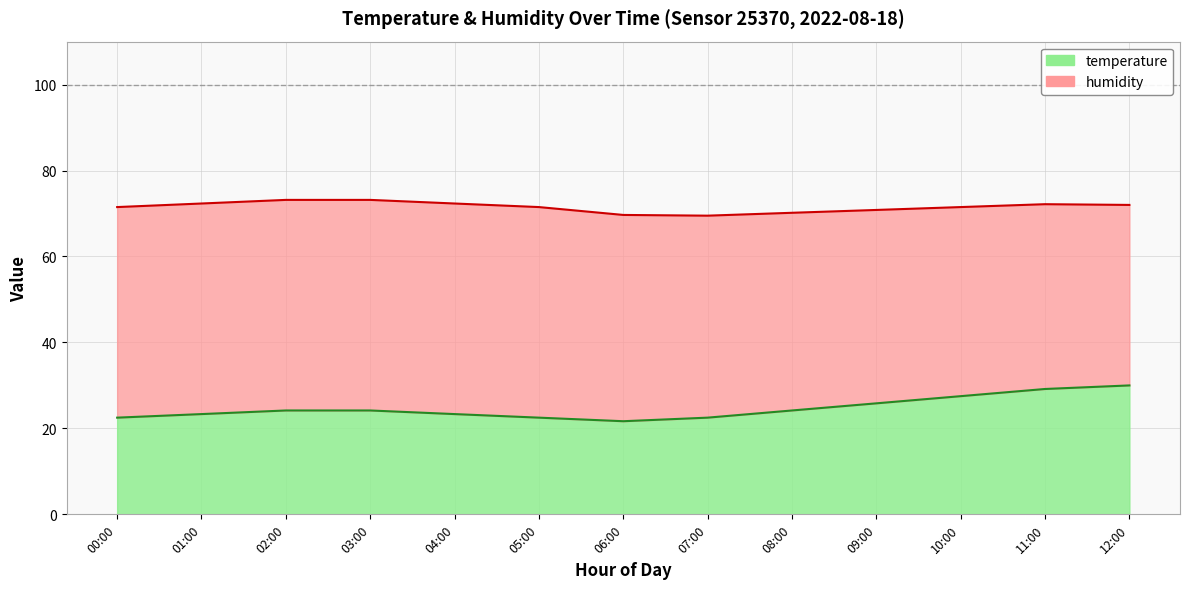

What position from the right is 08:00?

5